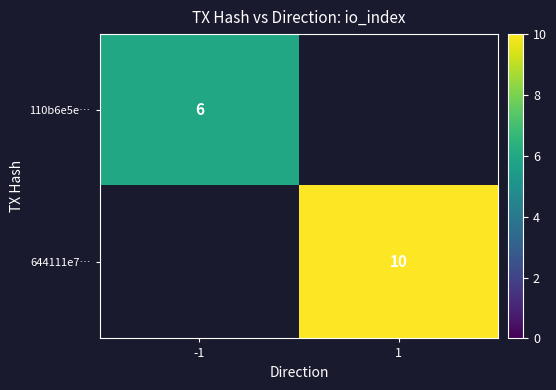

True or false: 110b6e5e… has a value of 6 at -1.

True